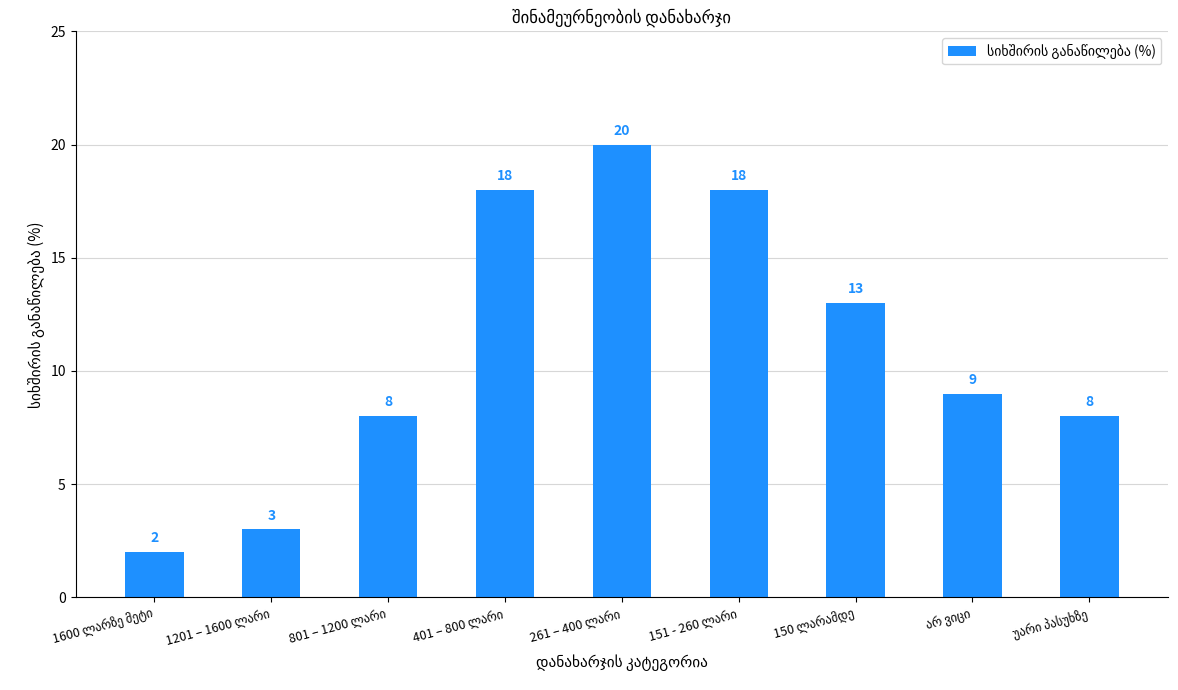

What is the value of the 7th bar from the left?

13